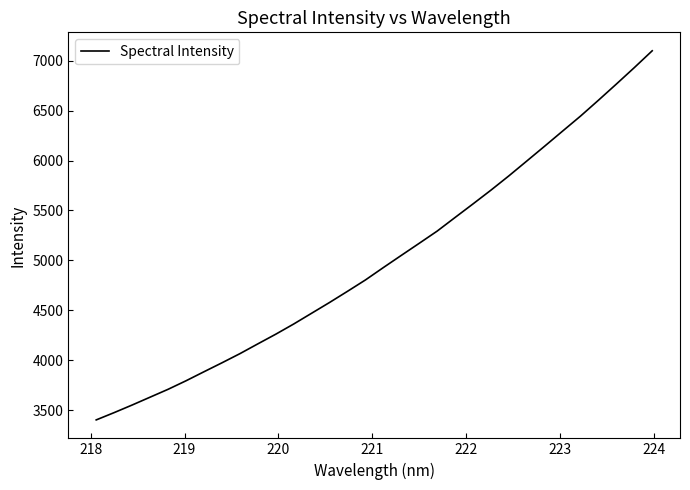

What is the difference between the maximum and minimum values?

3699.3